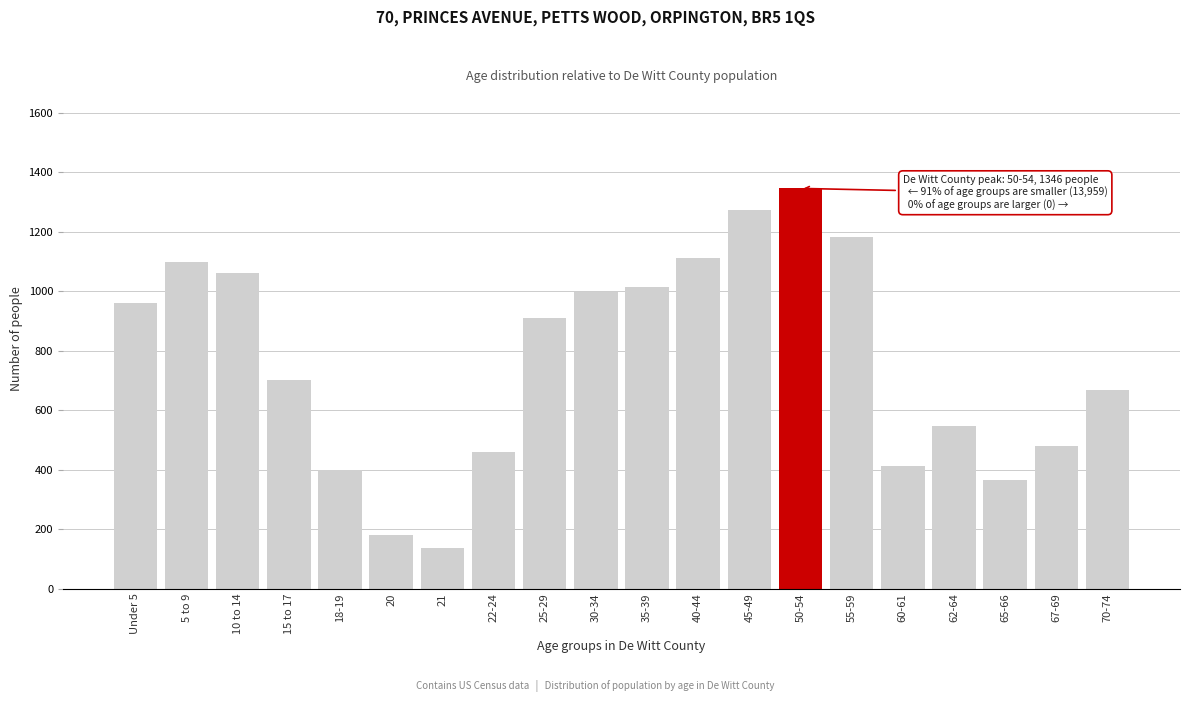

Reading left to right, extract all data points from this chart.

960	1099	1062	701	398	179	137	459	911	998	1016	1111	1273	1346	1183	413	547	365	480	667